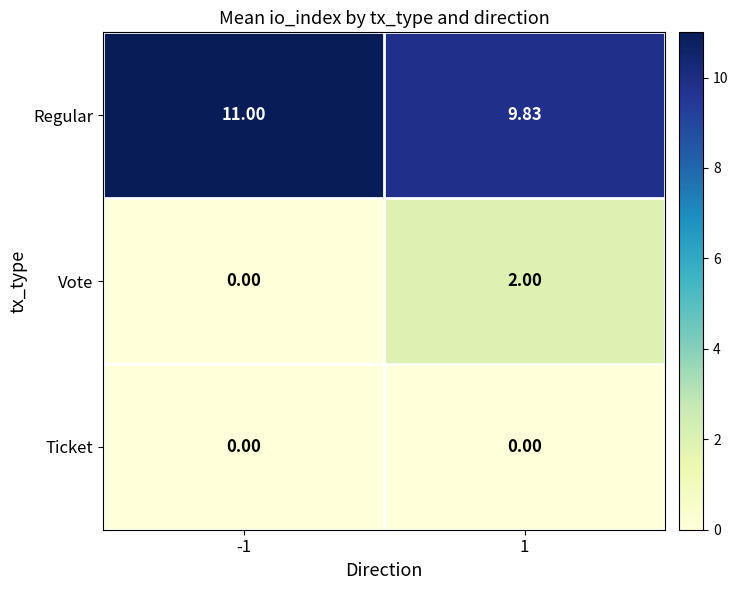

Rank the series by their maximum value, from lowest to highest.

Ticket, Vote, Regular